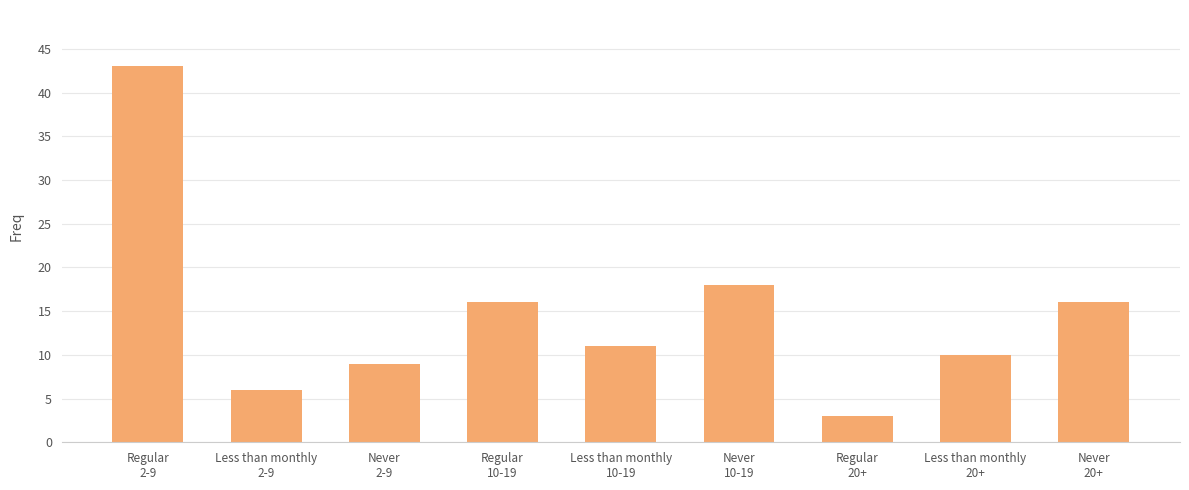

Reading left to right, list all the values displayed in this chart.

Regular
2-9=43	Less than monthly
2-9=6	Never
2-9=9	Regular
10-19=16	Less than monthly
10-19=11	Never
10-19=18	Regular
20+=3	Less than monthly
20+=10	Never
20+=16